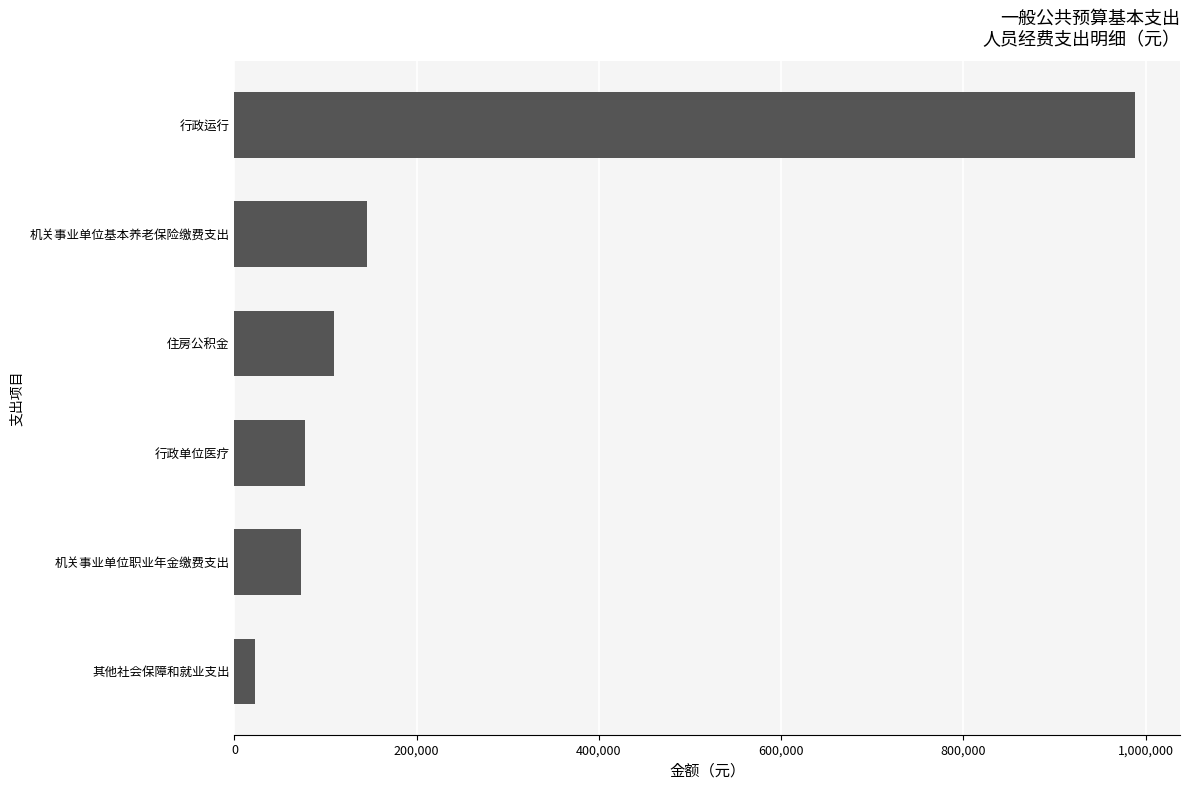

What is the difference between the maximum and minimum values?

966137.4